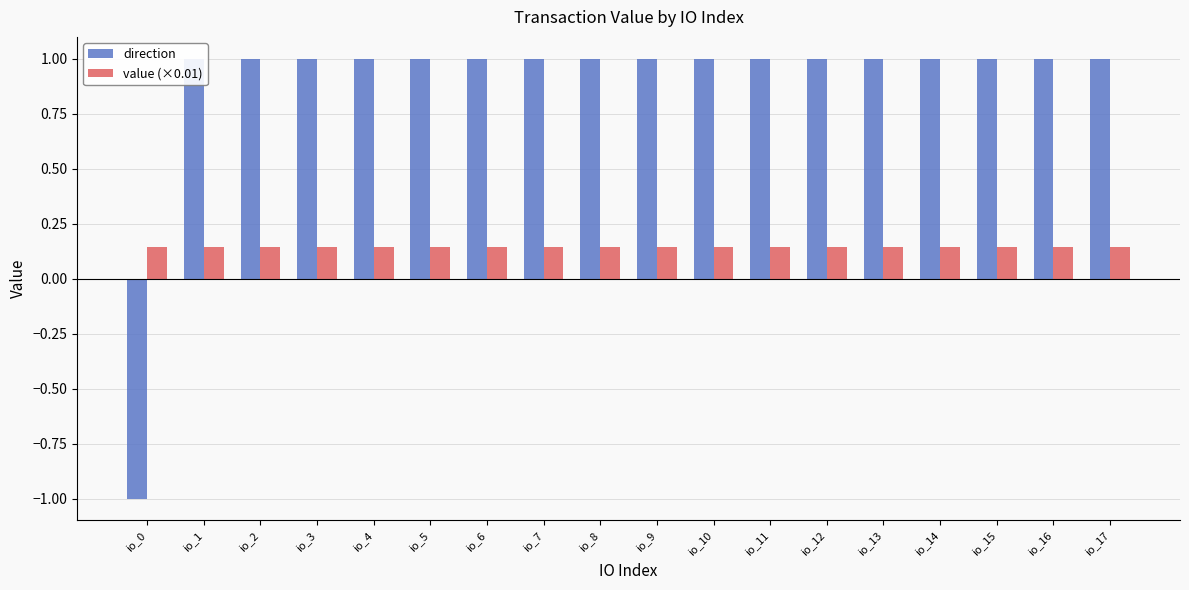

At which category is the sum across all series the highest?

io_1